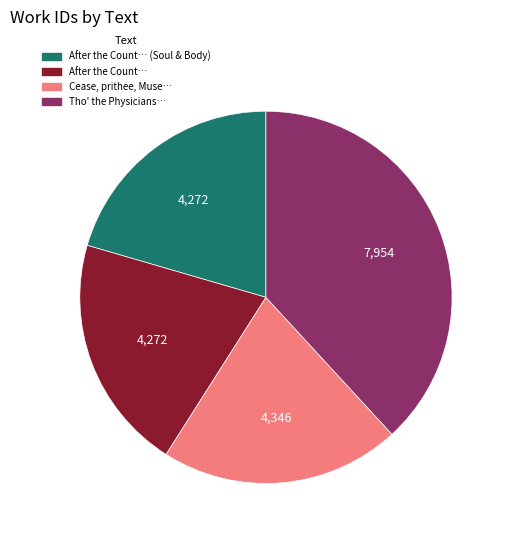

Is After the Count… the majority of the pie?

No